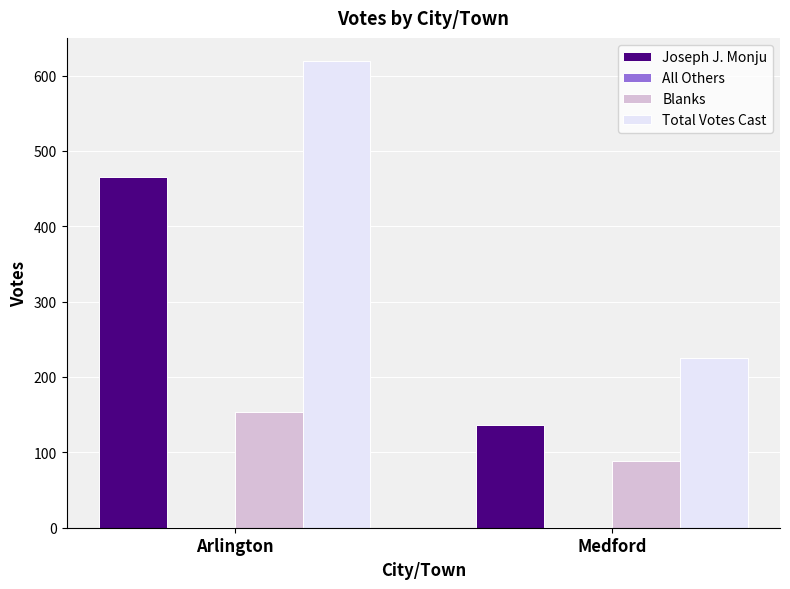

Is the value of Joseph J. Monju at Medford greater than the value of Total Votes Cast at Medford?

No